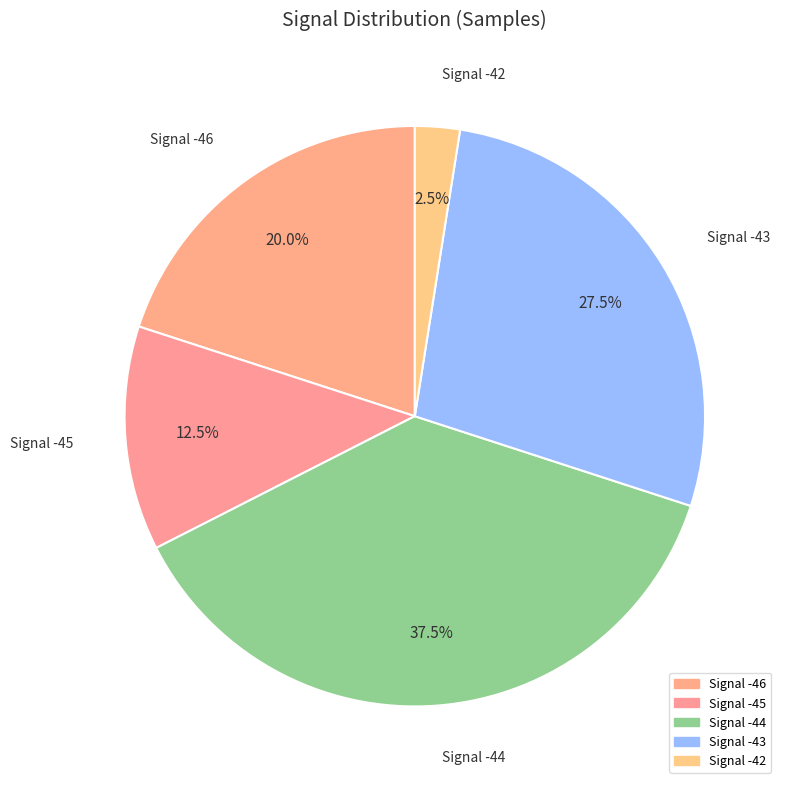

Is there any slice that represents more than half of the pie?

No